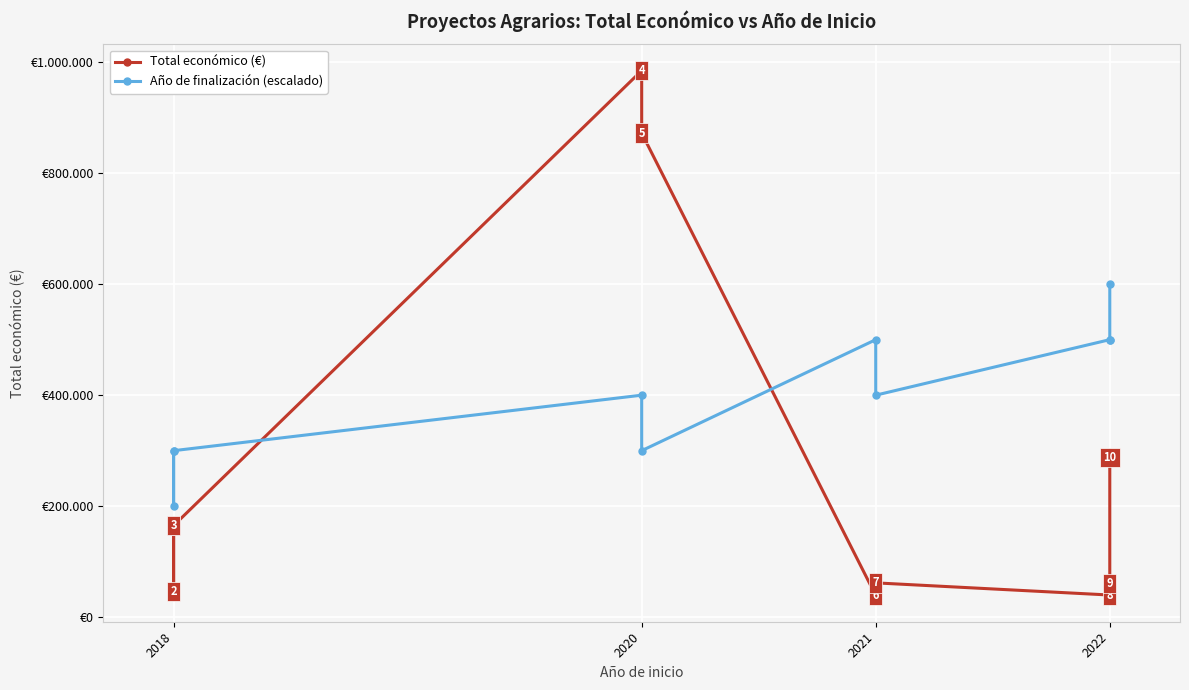

In Año de finalización (escalado), how many points are lower than both neighbors (excluding endpoints)?

3